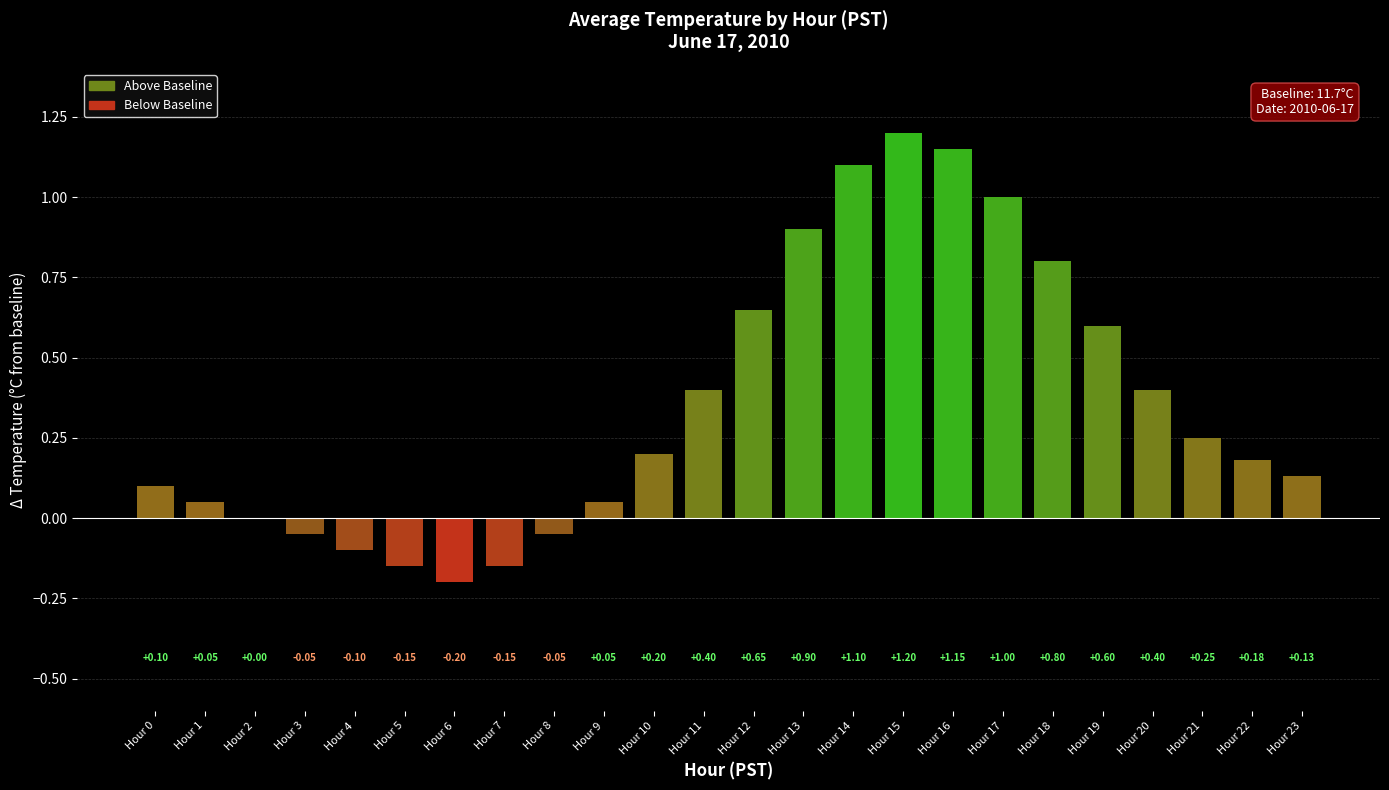

What is the greatest value displayed?

1.2